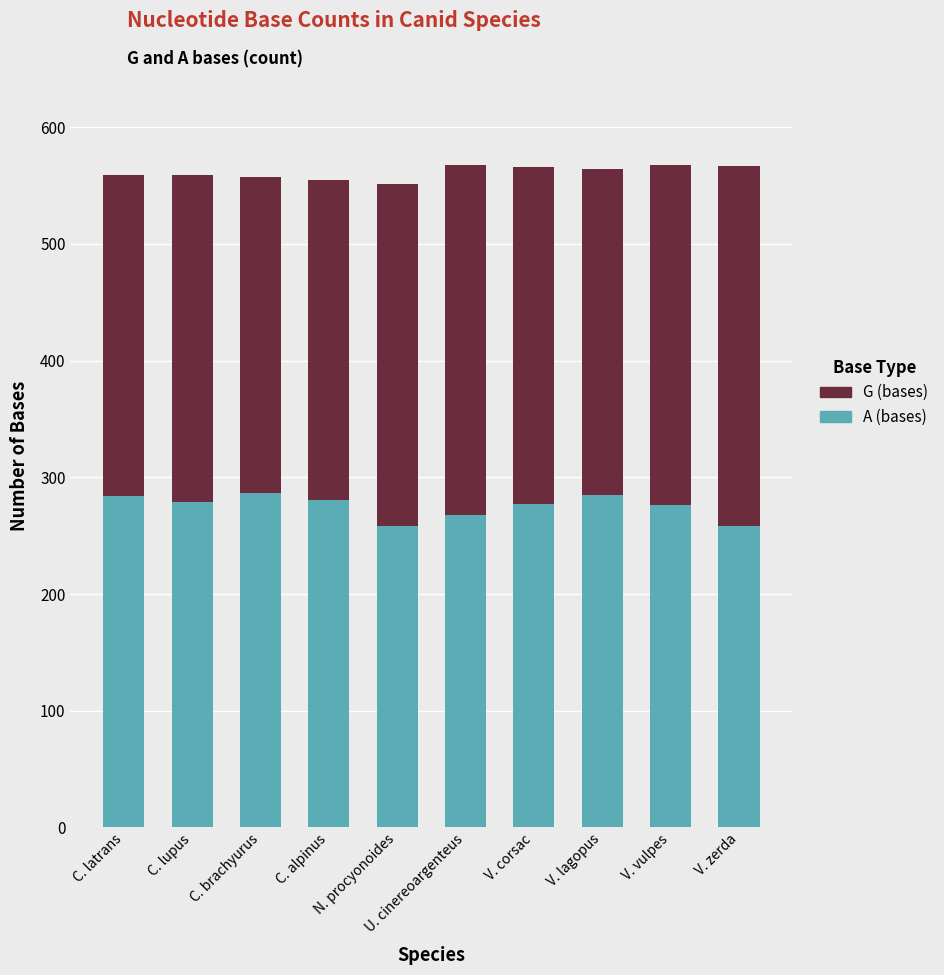

How many data points does each series have?

10